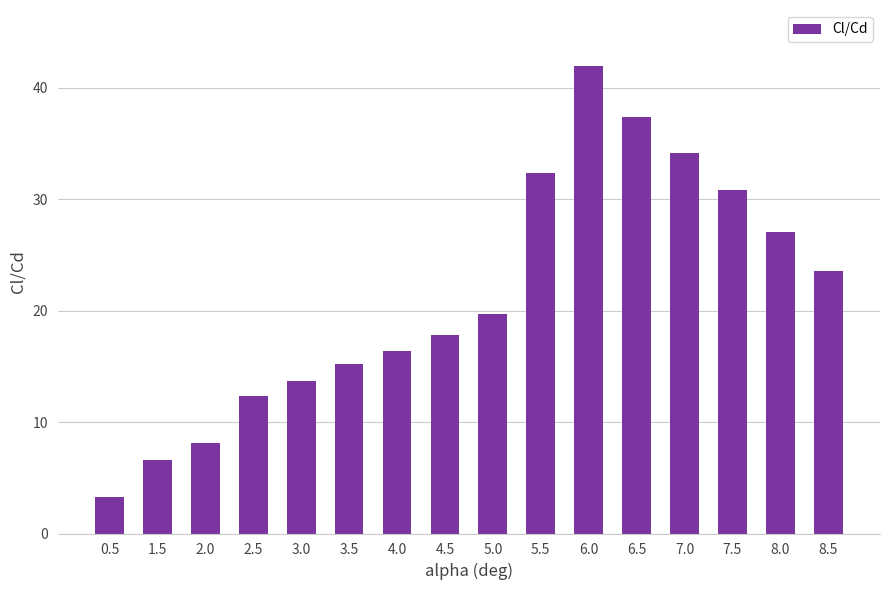

What is the value of the 3rd bar from the left?

8.1